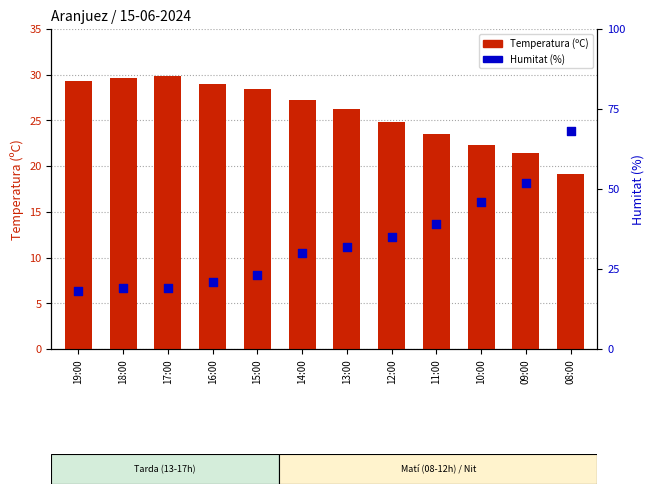

What are all the series names shown in the legend?

Temperatura (ºC), Humitat (%)